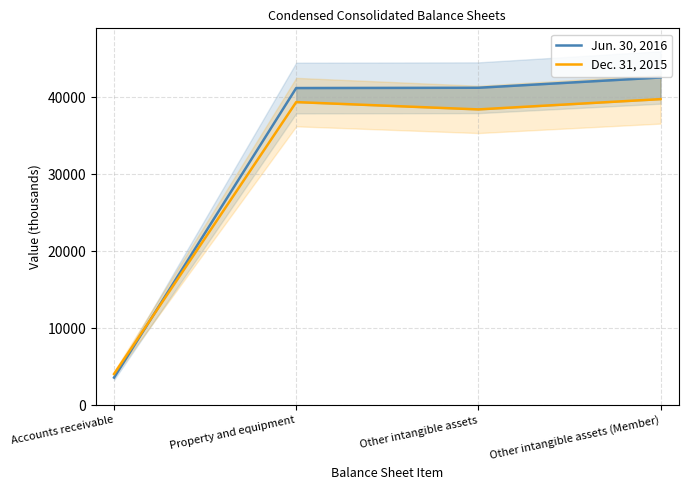

What is the difference between the second highest and minimum values in the Jun. 30, 2016 series?

37655